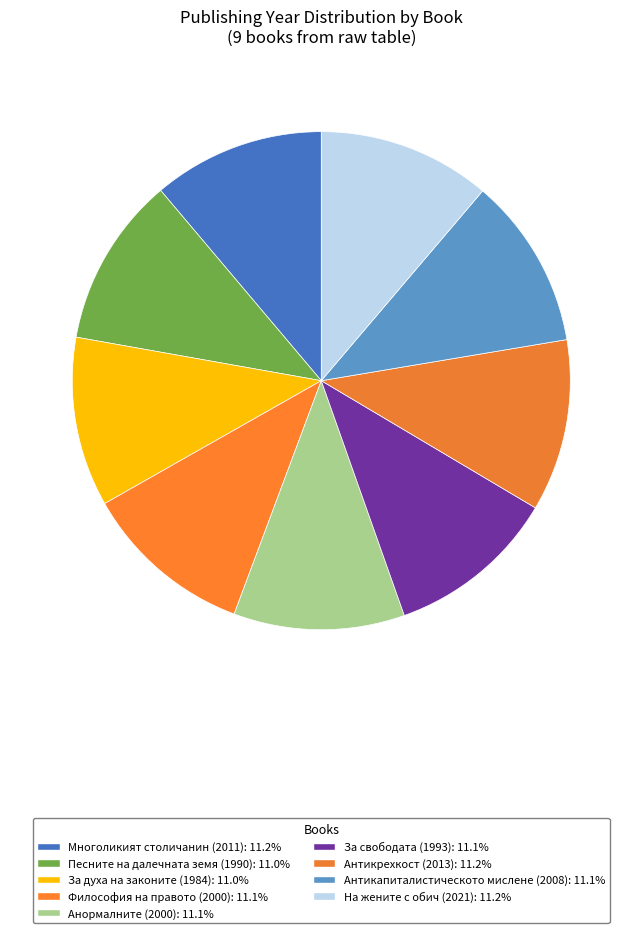

How many segments does this pie chart have?

9